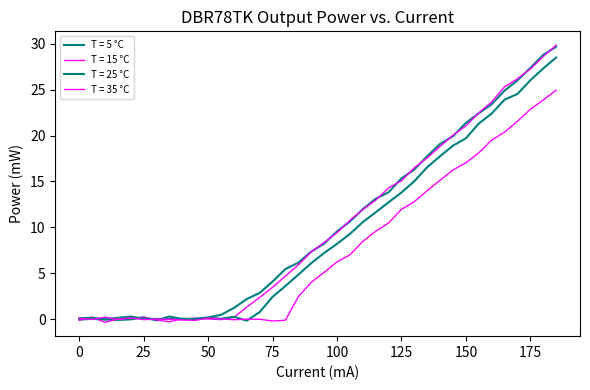

What is the difference between the maximum and minimum values in the T = 35 °C series?

25.1